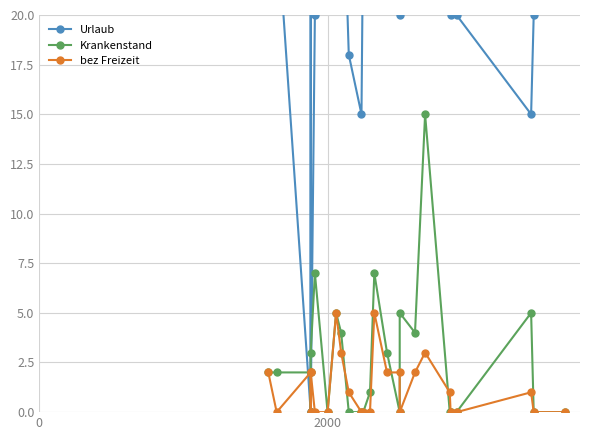

True or false: Urlaub has more than 2 points higher than both neighbors.

True